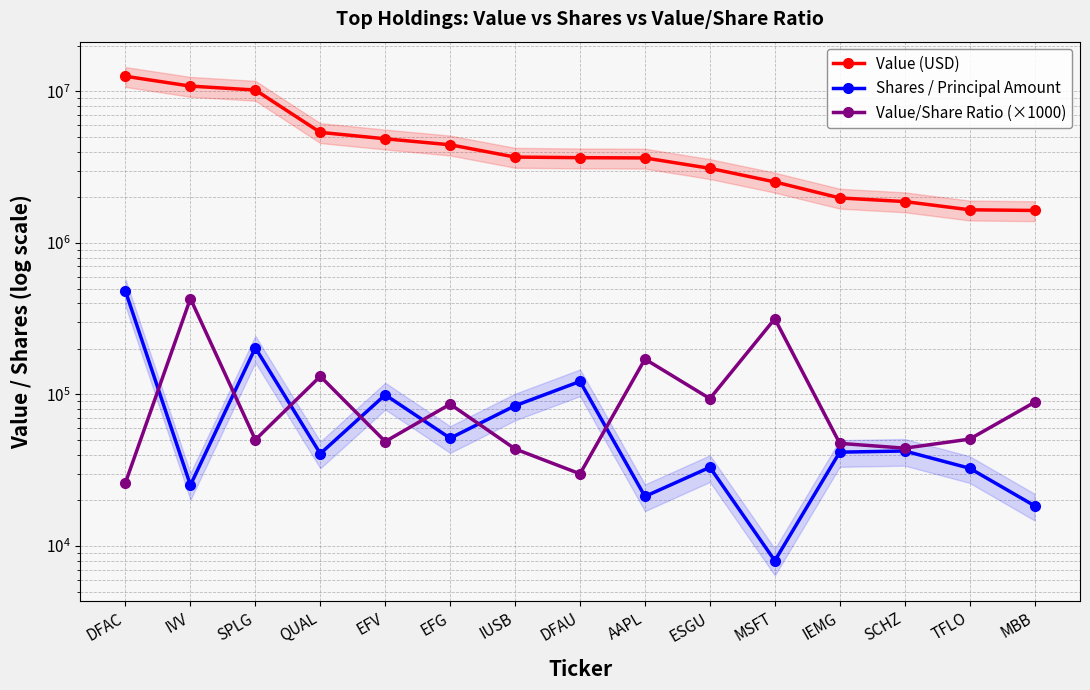

How many categories are shown in the chart?

15